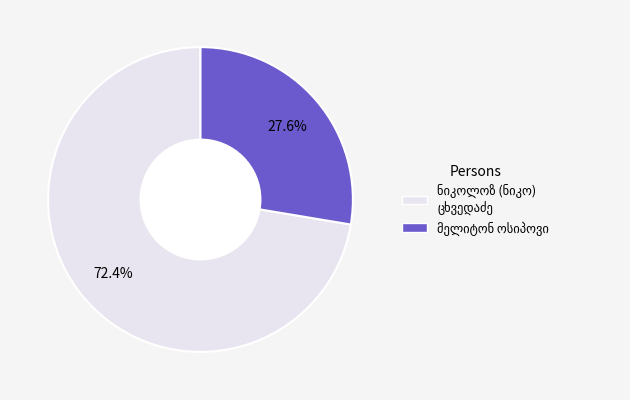

Is there any slice that represents more than half of the pie?

Yes